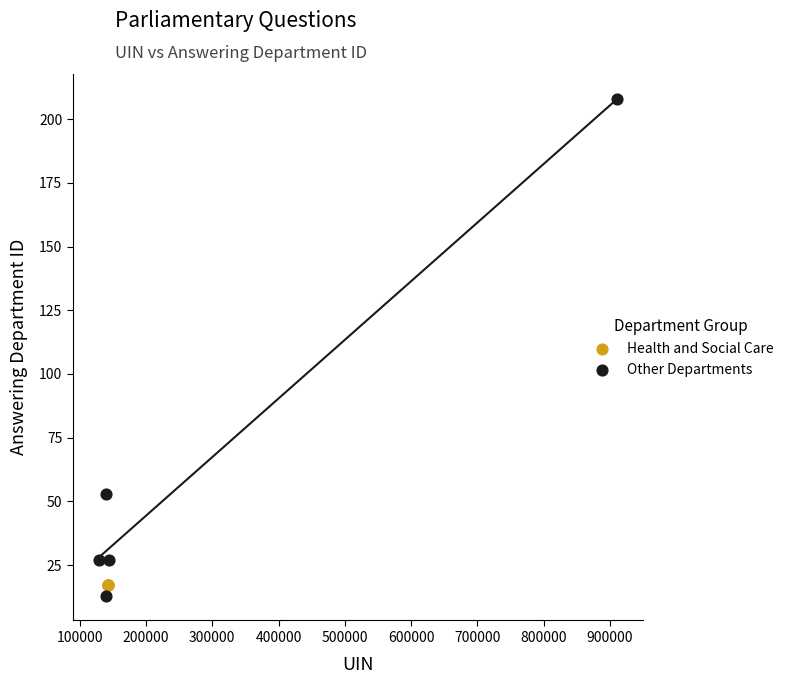

What are all the series names shown in the legend?

Health and Social Care, Other Departments